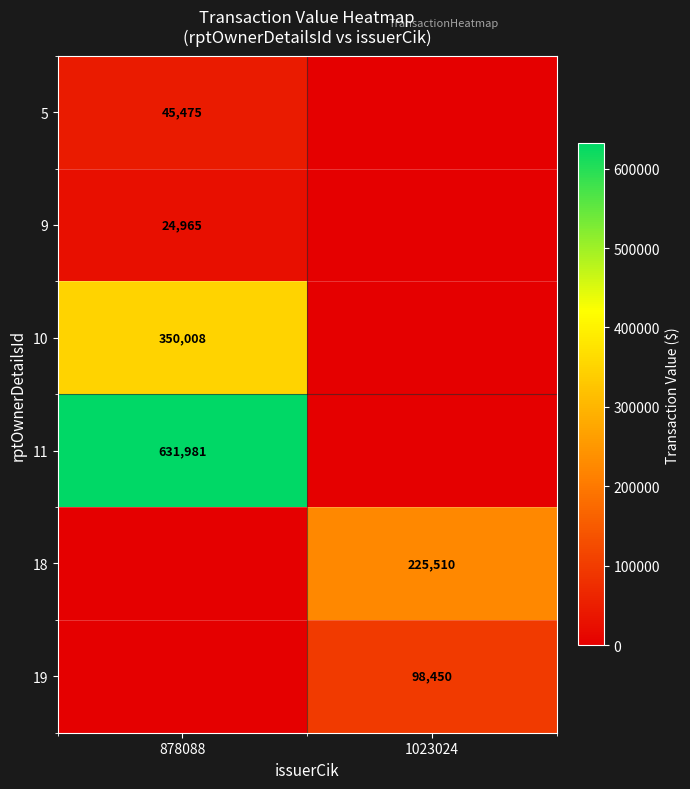

At which category does the chart reach its peak across all series?

878088